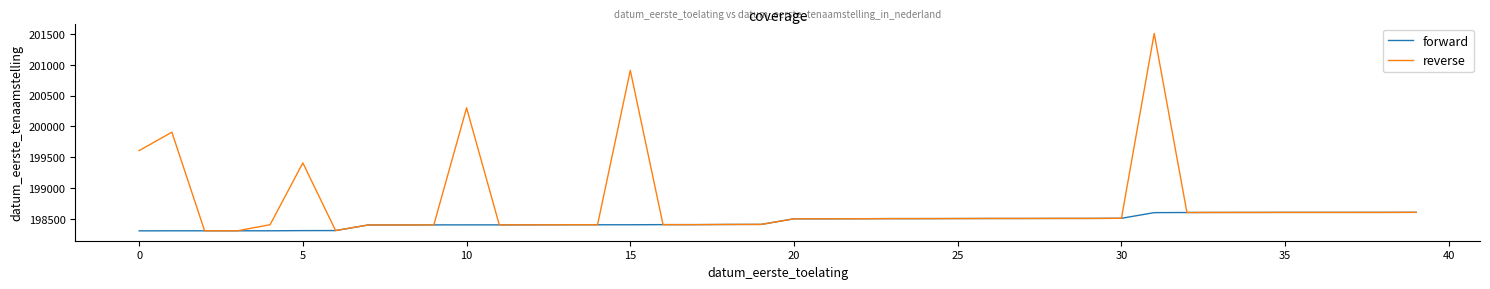

Which series has the widest spread of values?

reverse